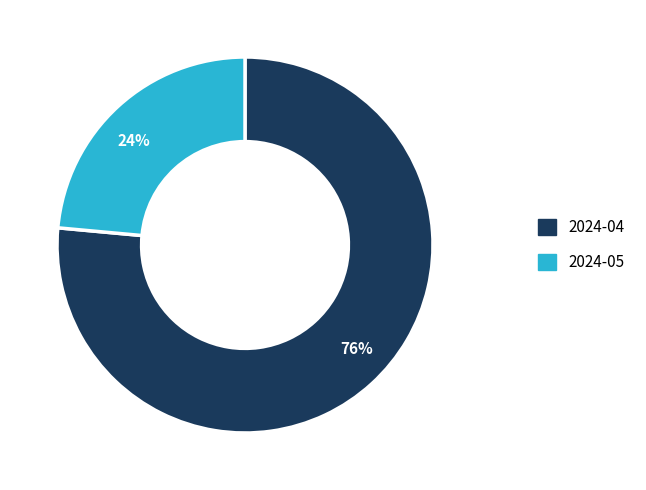

To the nearest percent, what is the average slice percentage?

50%